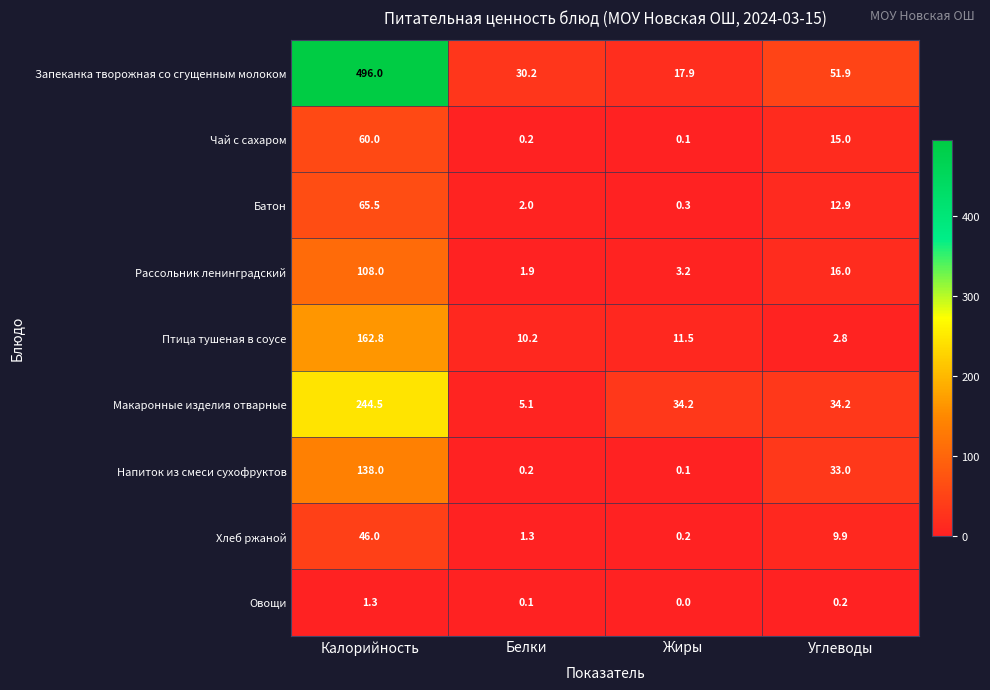

What is the average value of the Макаронные изделия отварные series?

79.5